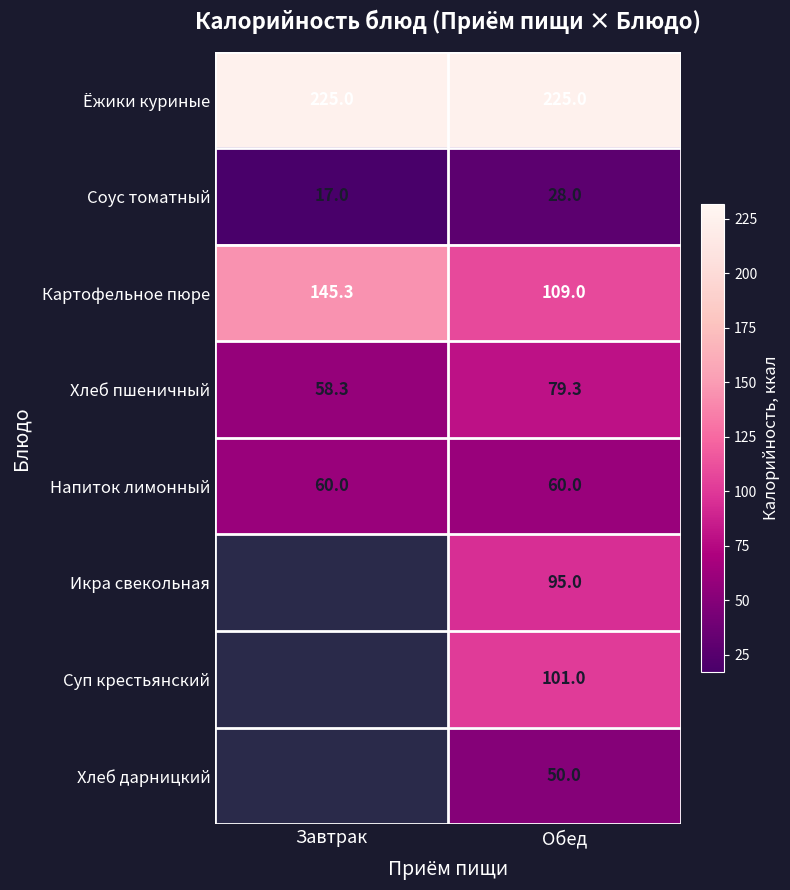

What is the total value across all series at Обед?

747.3